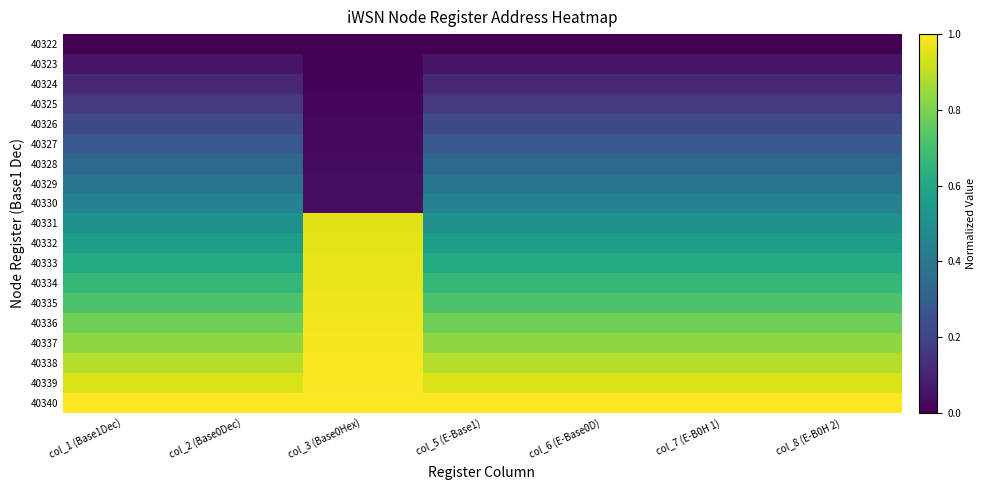

Which series has the largest total across all categories?

40340